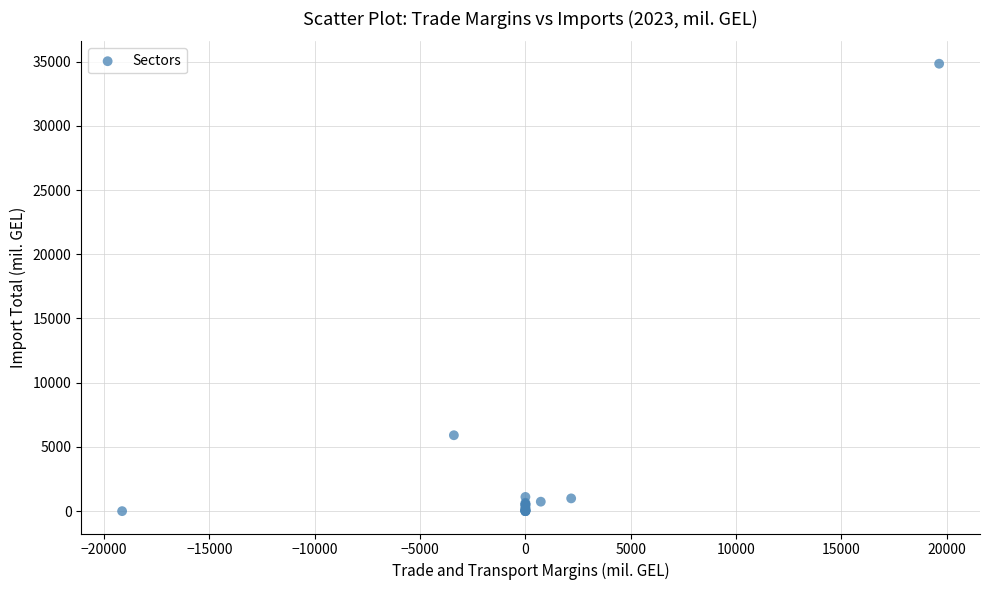

What Y value in the scatter plot is closest to 17417?

5910.0